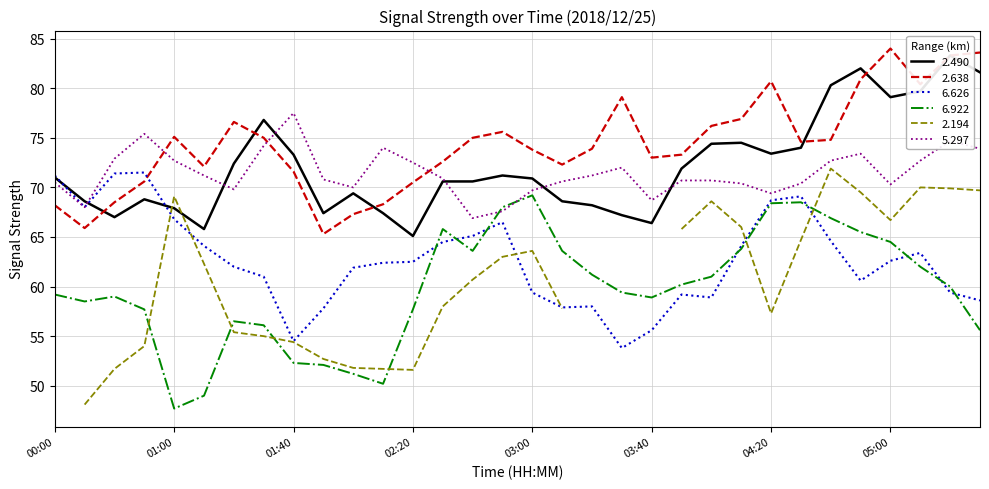

How many values in the 2.490 series are below 71?

16